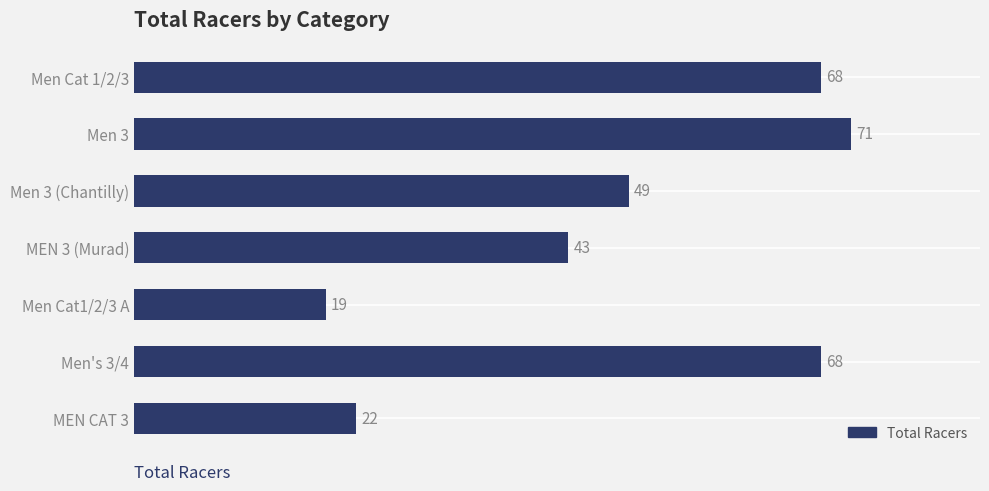

What is the average value?

49